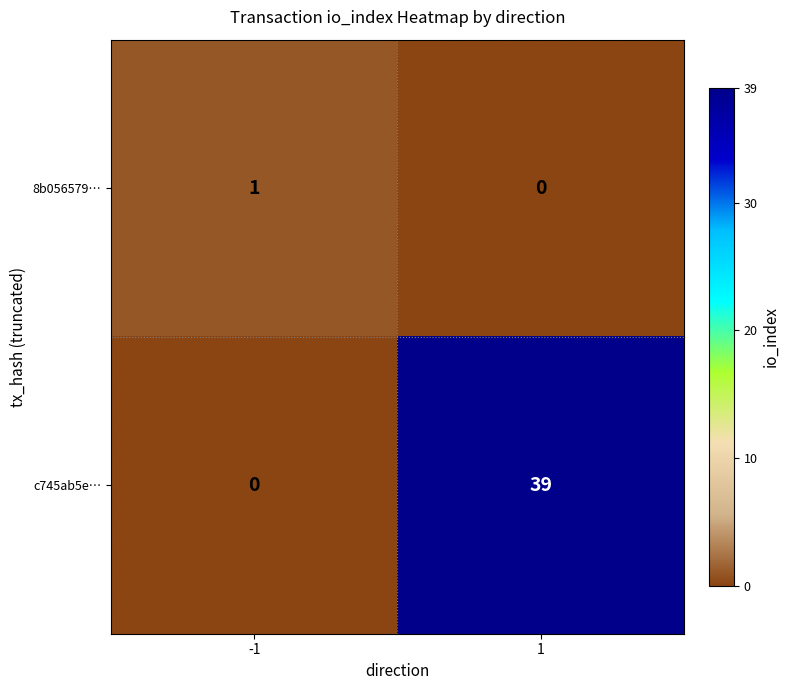

Reading right to left, what are all the values shown in this chart?

8b056579…: 0	1
c745ab5e…: 39	0